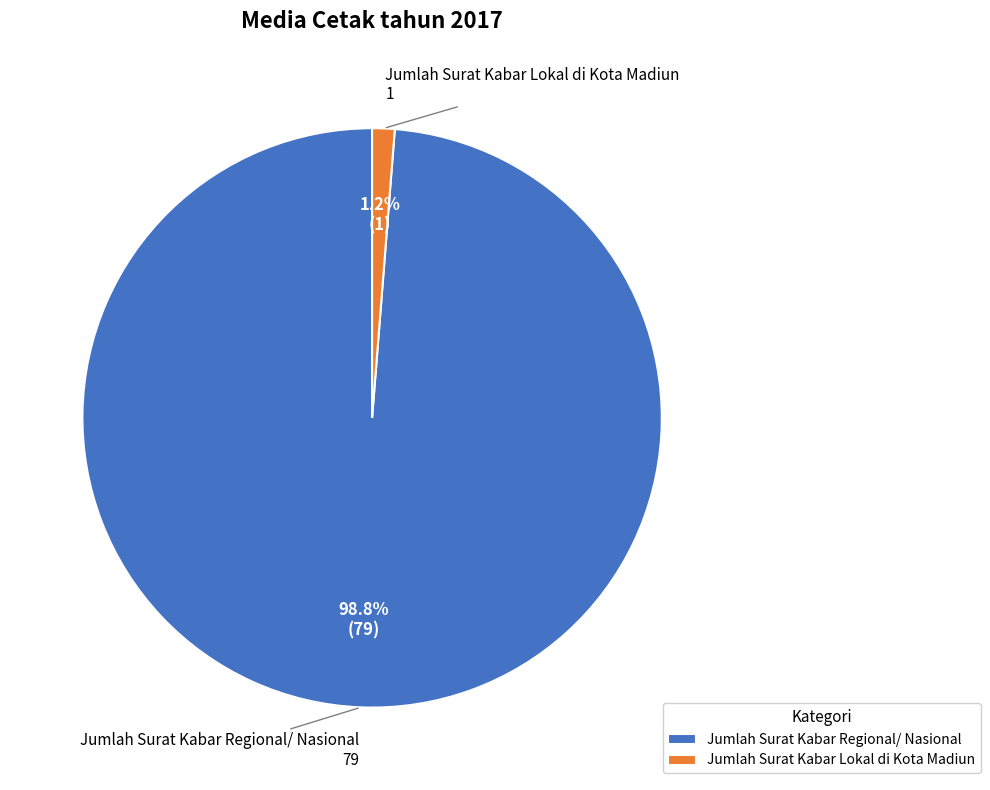

What percentage do Jumlah Surat Kabar Regional/ Nasional and Jumlah Surat Kabar Lokal di Kota Madiun together represent?

100.0%